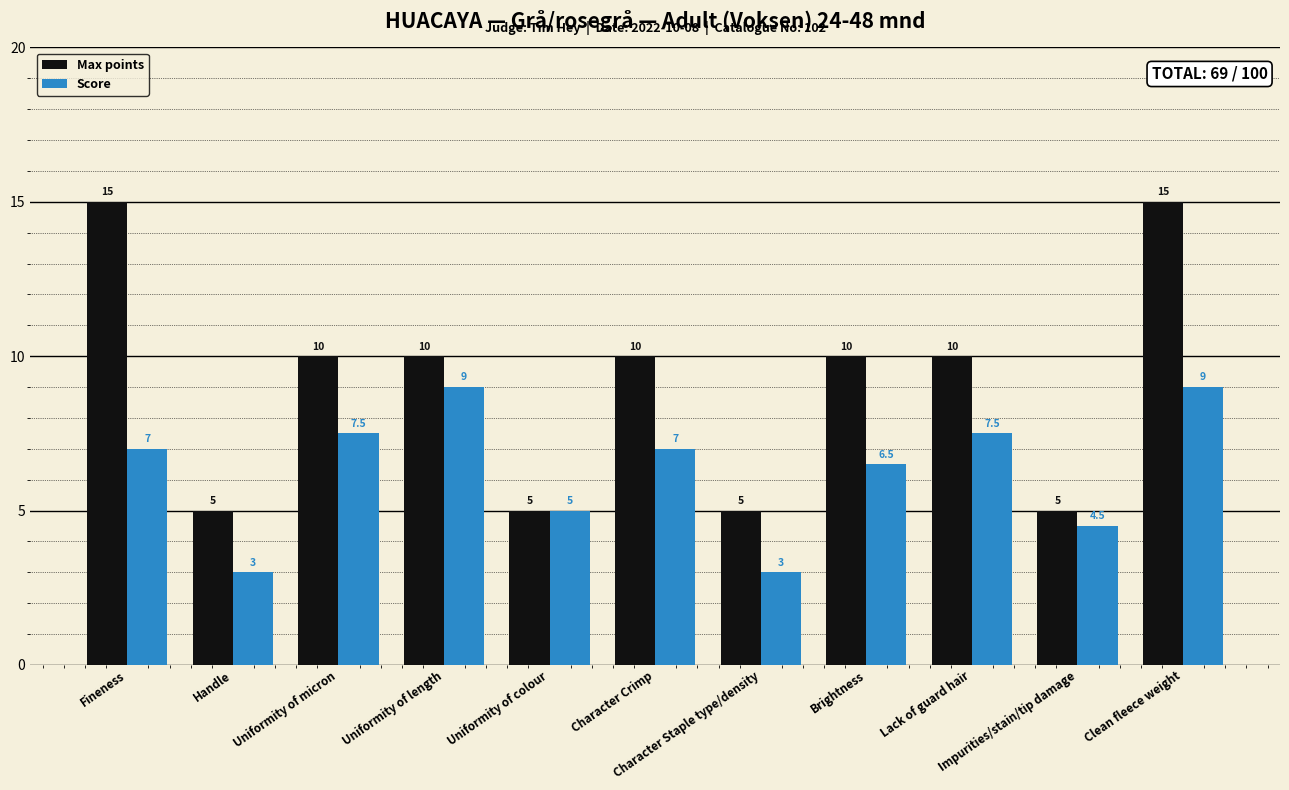

List the series in order of their overall mean, highest first.

Max points, Score